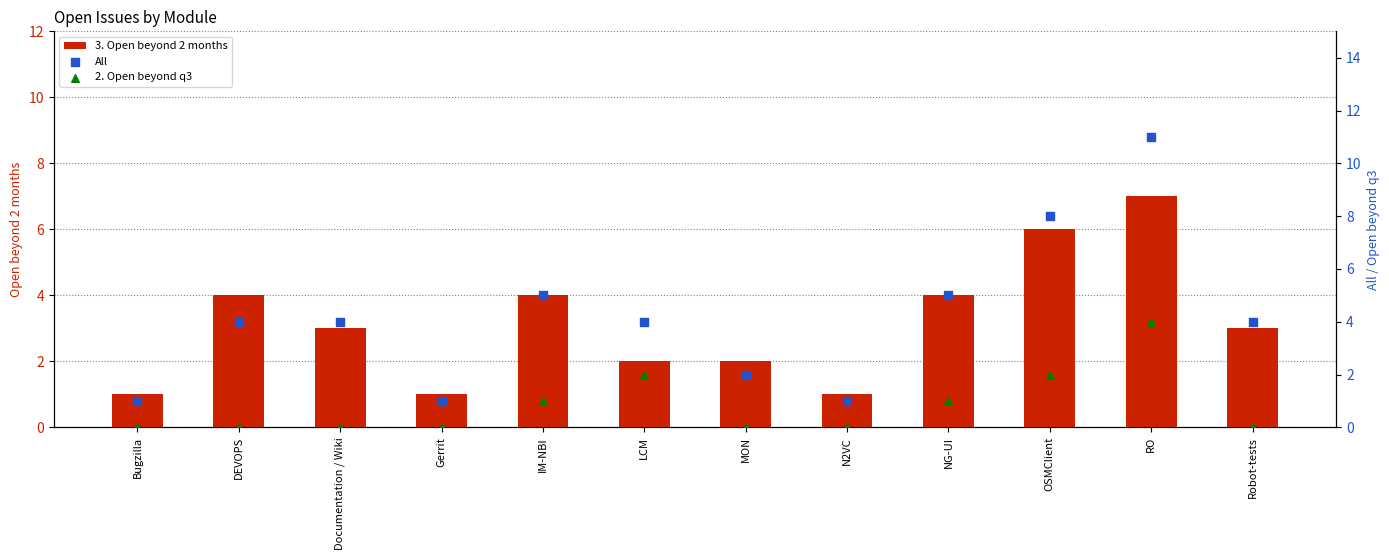

Which series has the widest spread of Y values?

All